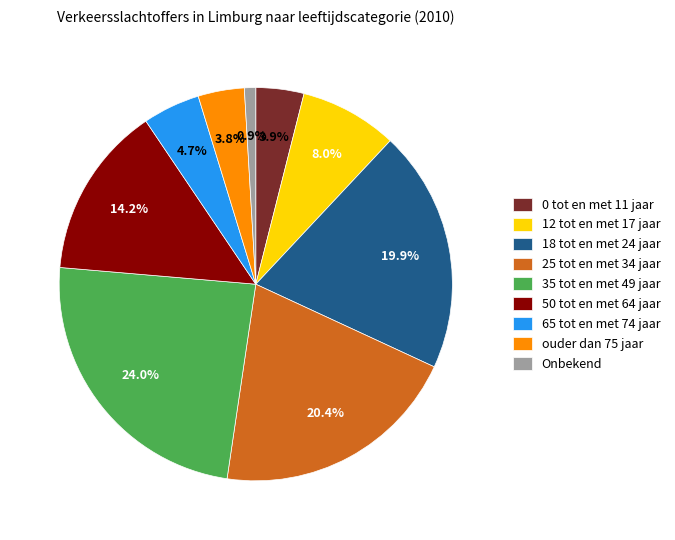

Is 12 tot en met 17 jaar the majority of the pie?

No